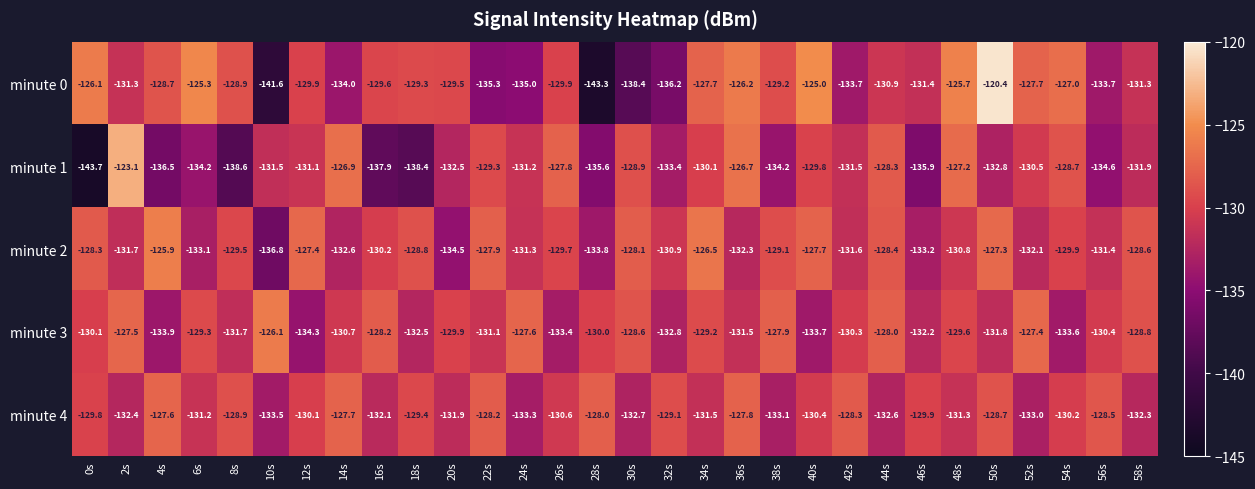

Rank the series by their maximum value, from lowest to highest.

minute 4, minute 3, minute 2, minute 1, minute 0